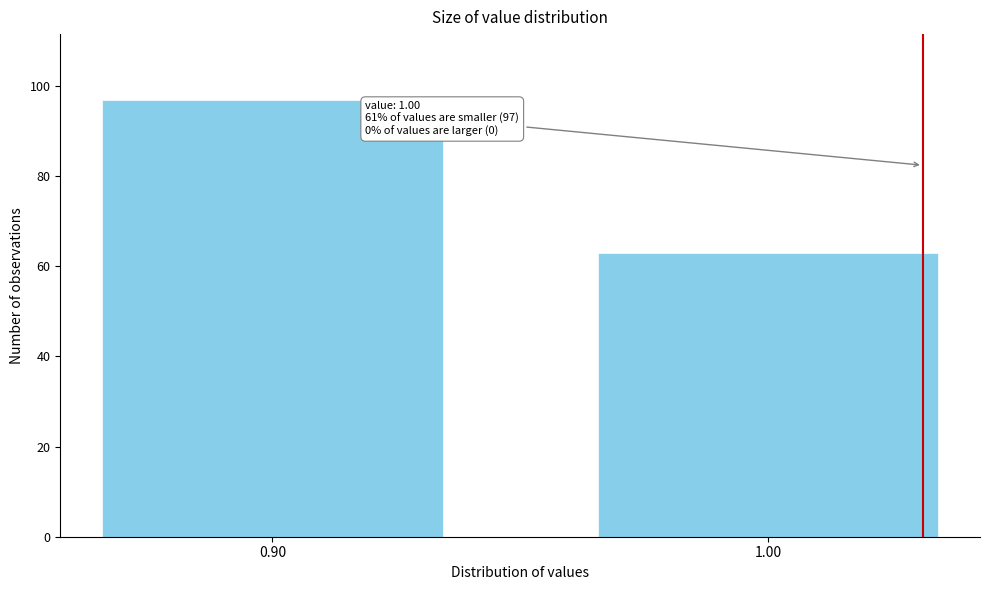

Reading right to left, what are all the values shown in this chart?

63	97